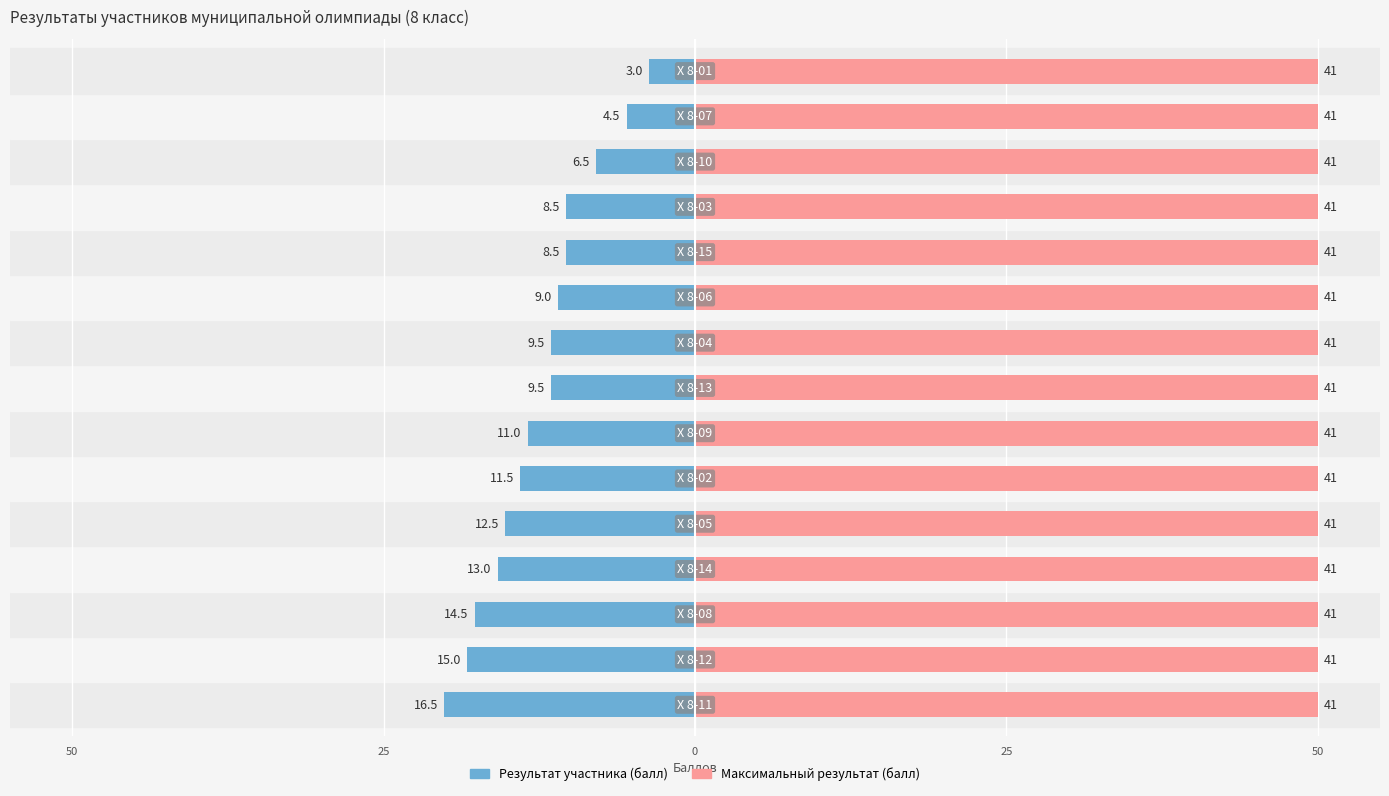

What are all the series names shown in the legend?

Результат участника (балл), Максимальный результат (балл)